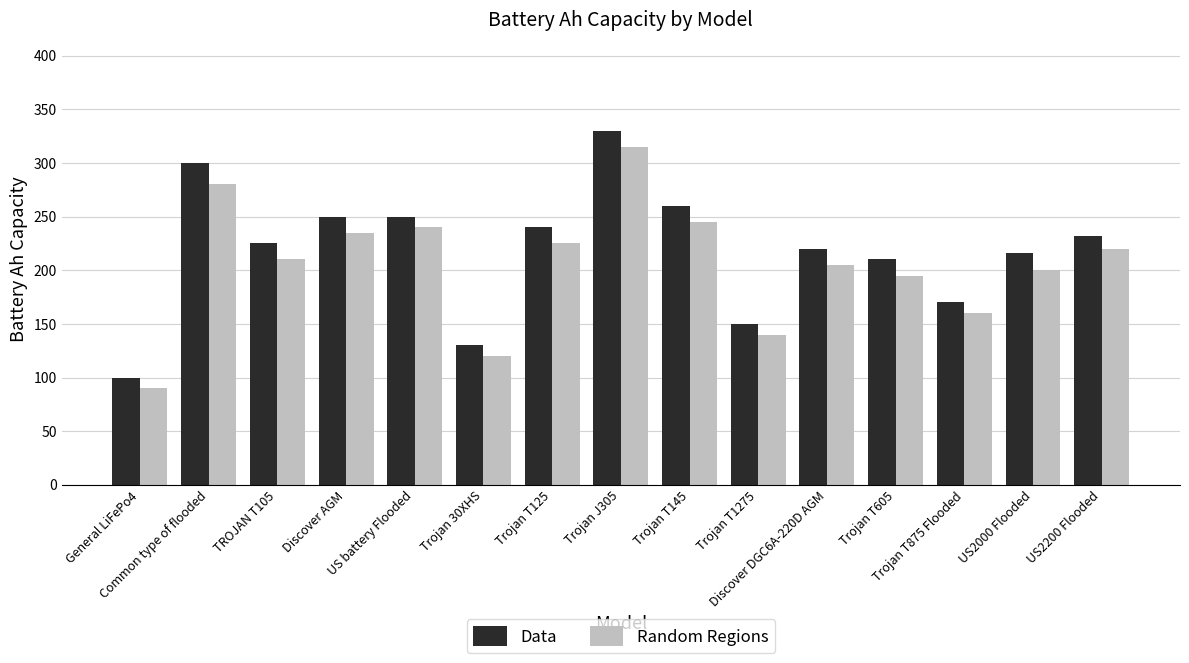

What is the sum of the Random Regions values at US battery Flooded and TROJAN T105?

450